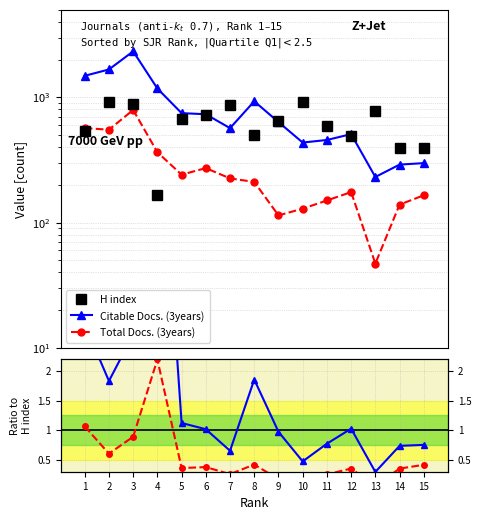

How many values in the Citable Docs. (3years) series are below 1?

7